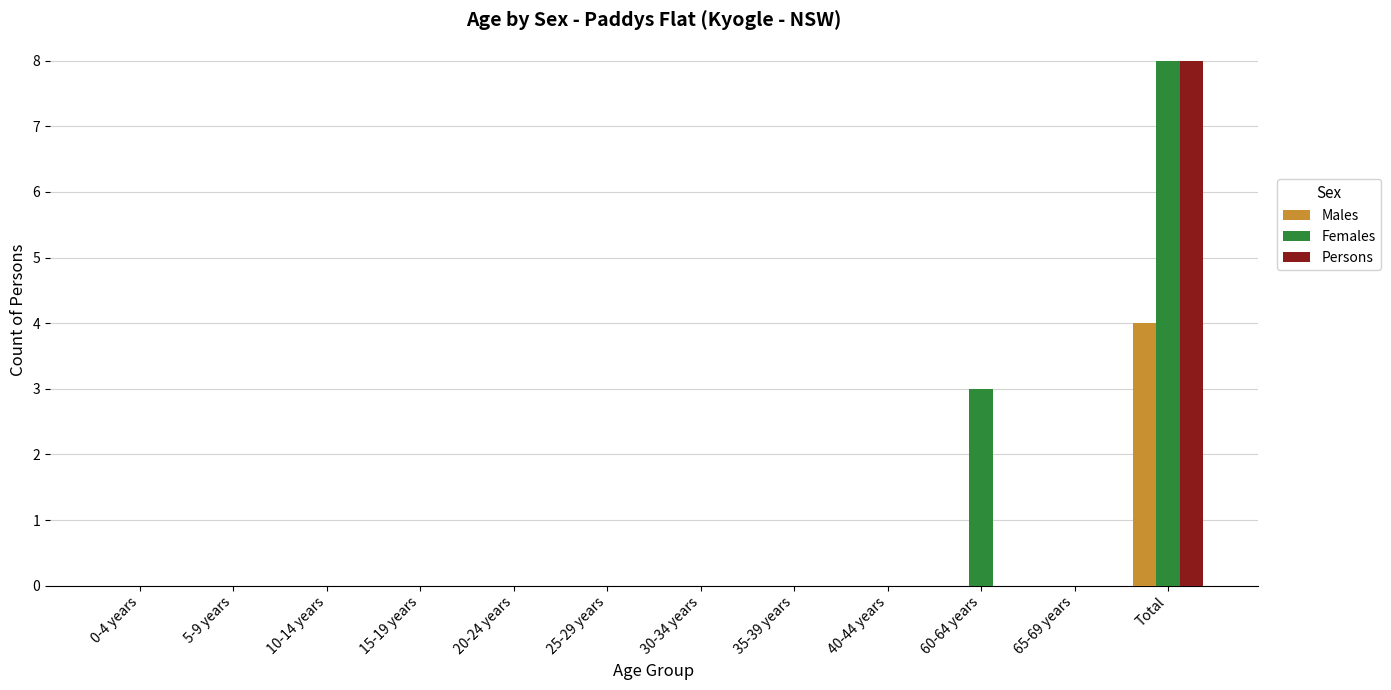

True or false: Females has a value of 0 at 20-24 years.

True